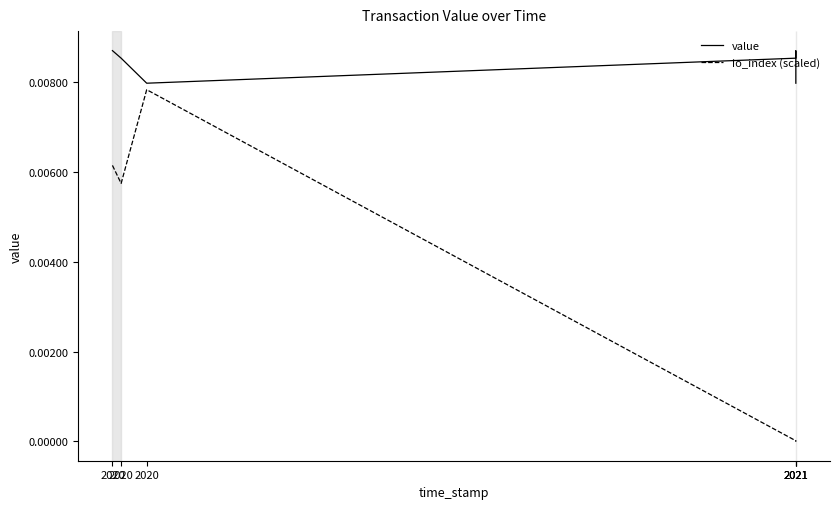

At which category does value reach its first local valley?

2020